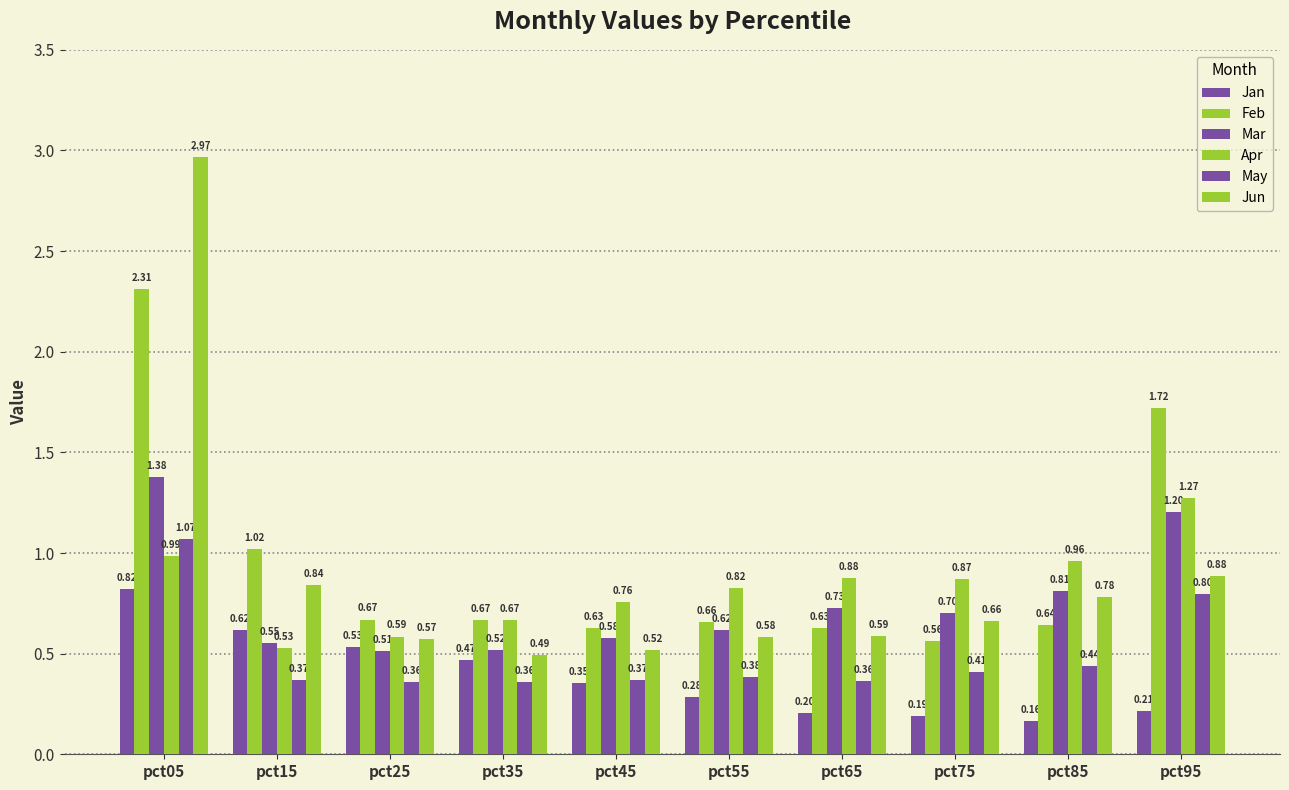

At which category does the chart reach its peak across all series?

pct05